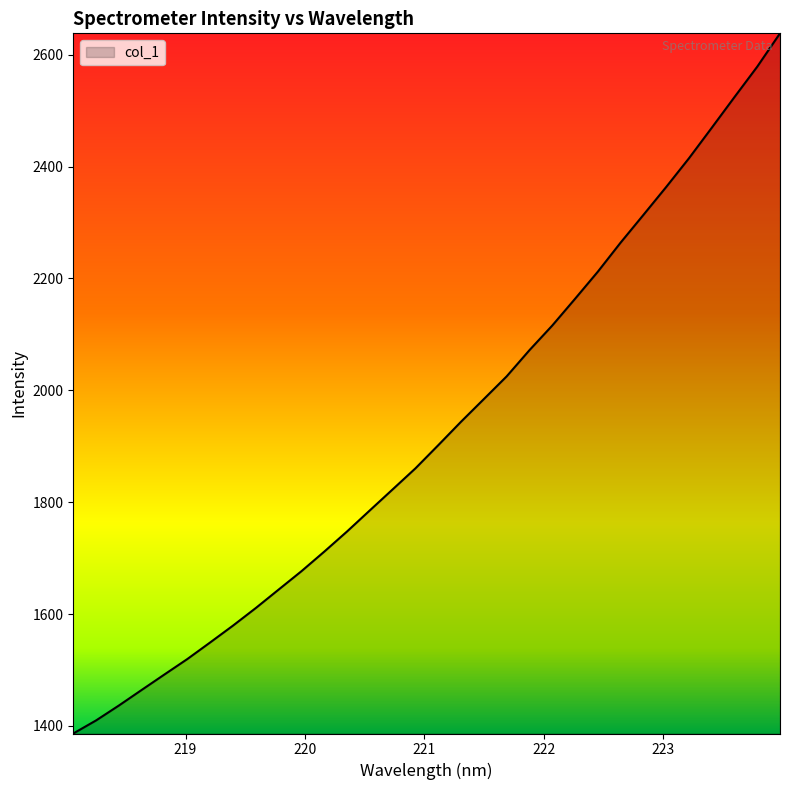

What is the greatest value displayed?

2638.0